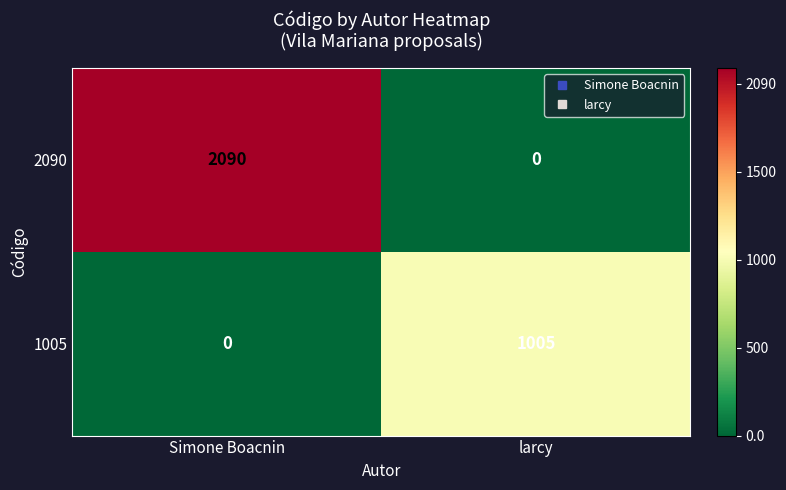

At which category is the sum across all series the highest?

Simone Boacnin